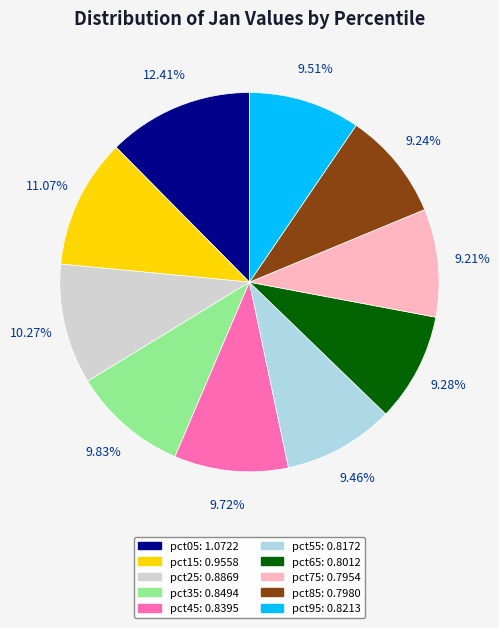

The pct35 slice represents 1% of the pie. True or false?

False